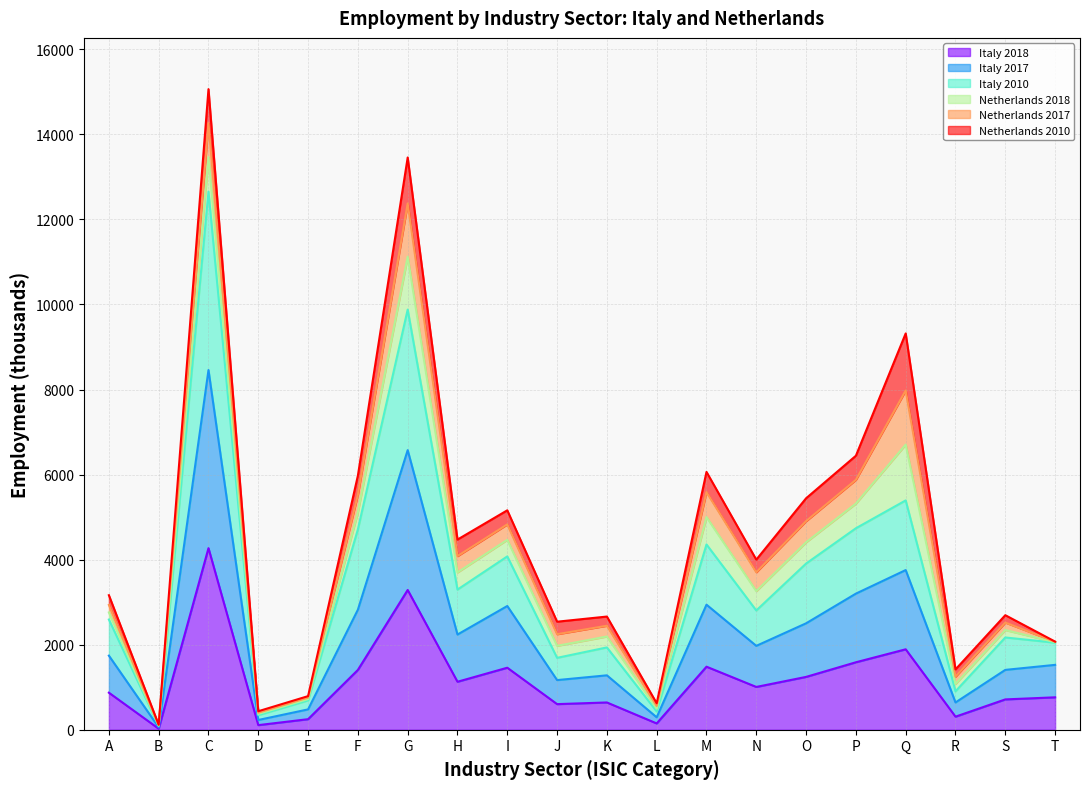

How many lines are shown in the chart?

6